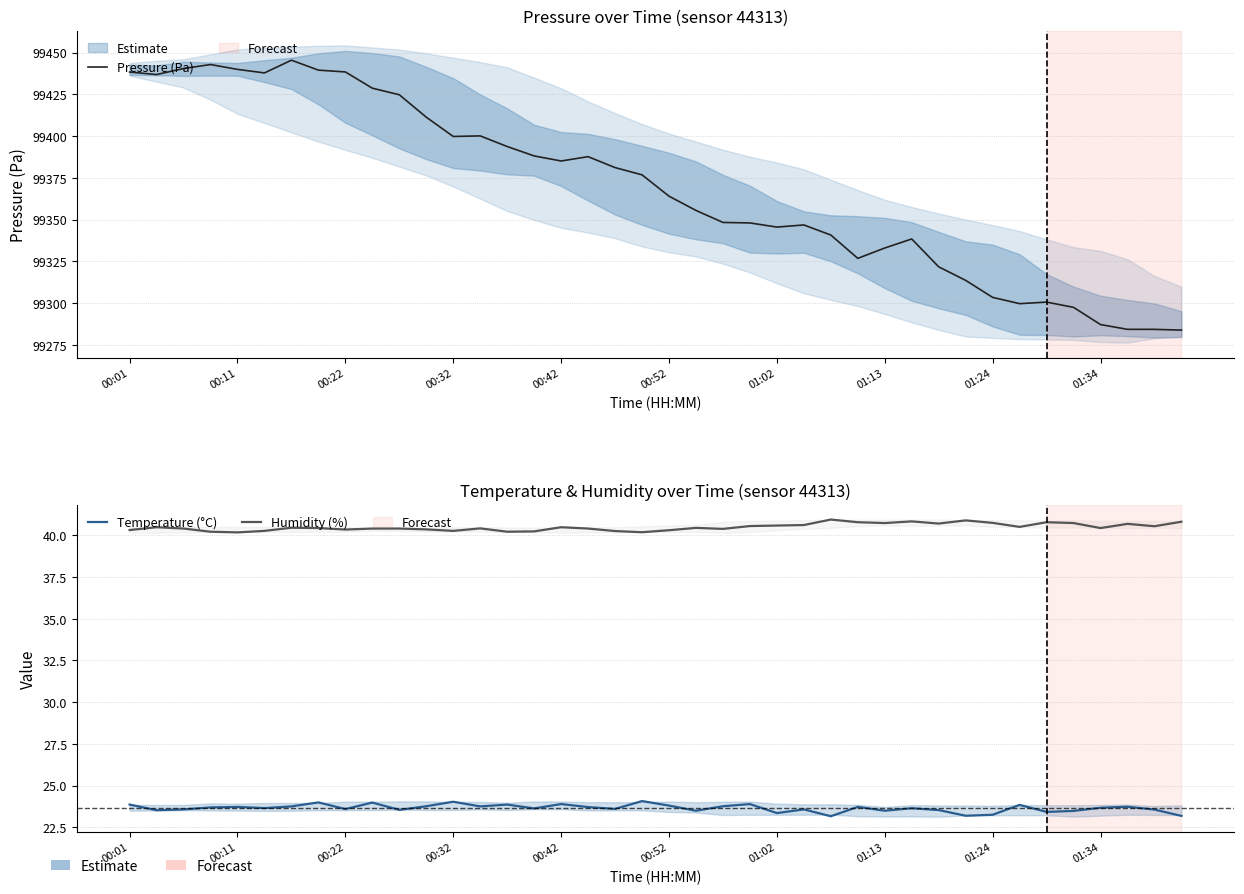

Which series has the widest spread of values?

Pressure (Pa)